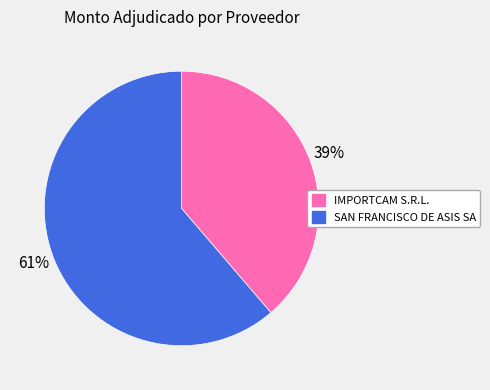

Count the number of slices in the pie.

2